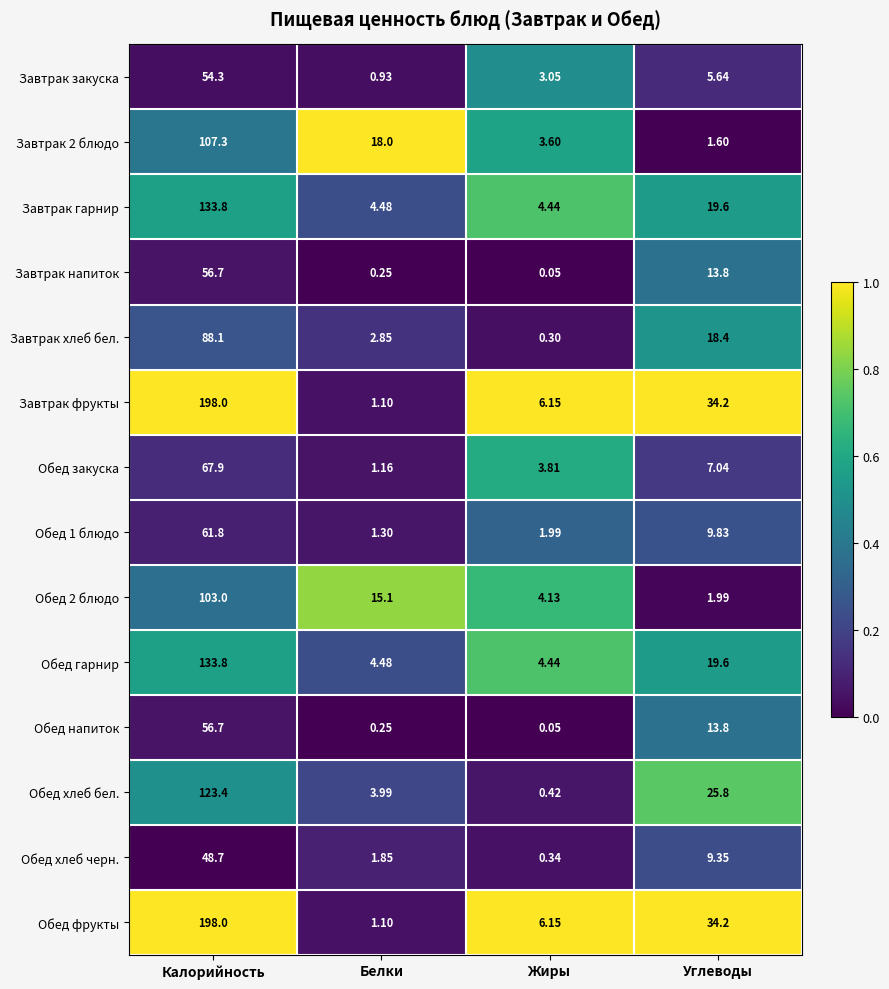

Rank the categories by Завтрак закуска value from lowest to highest.

Белки, Жиры, Углеводы, Калорийность